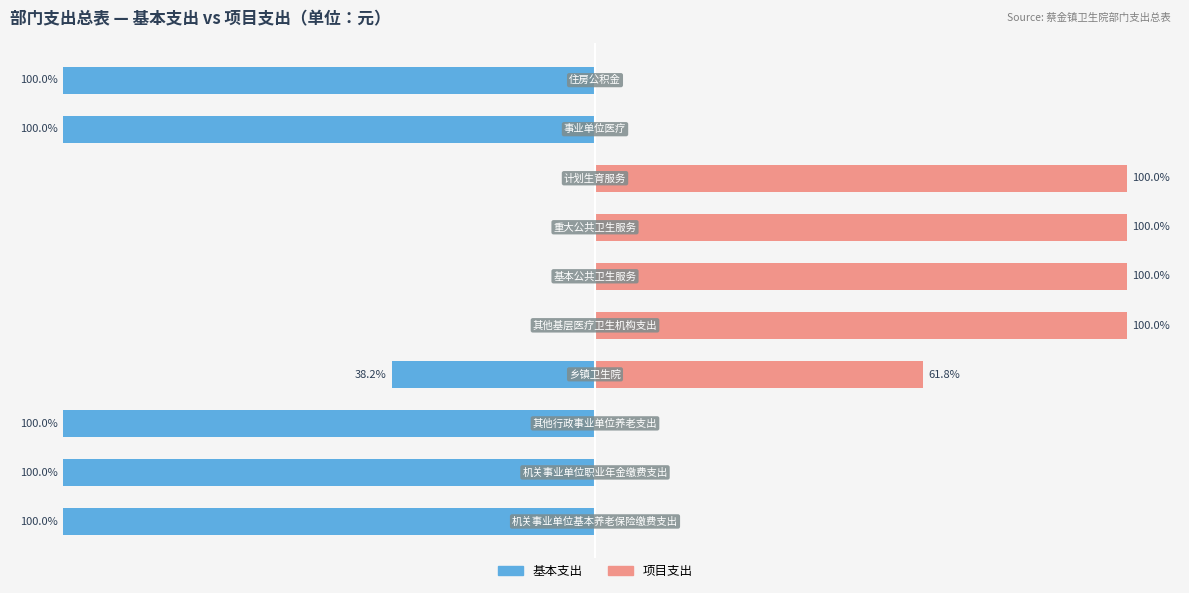

Does the chart contain any negative values?

Yes